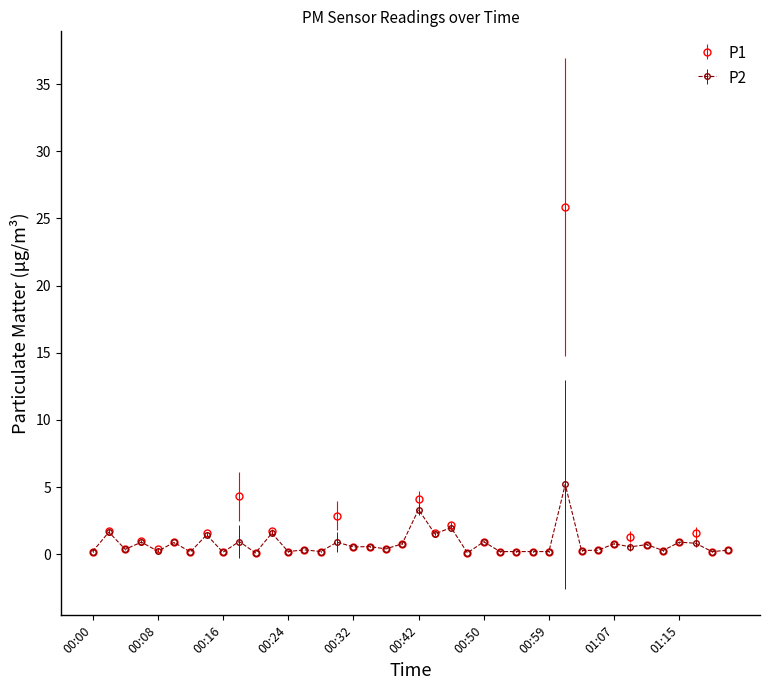

Rank the series by their maximum value, from lowest to highest.

P2, P1